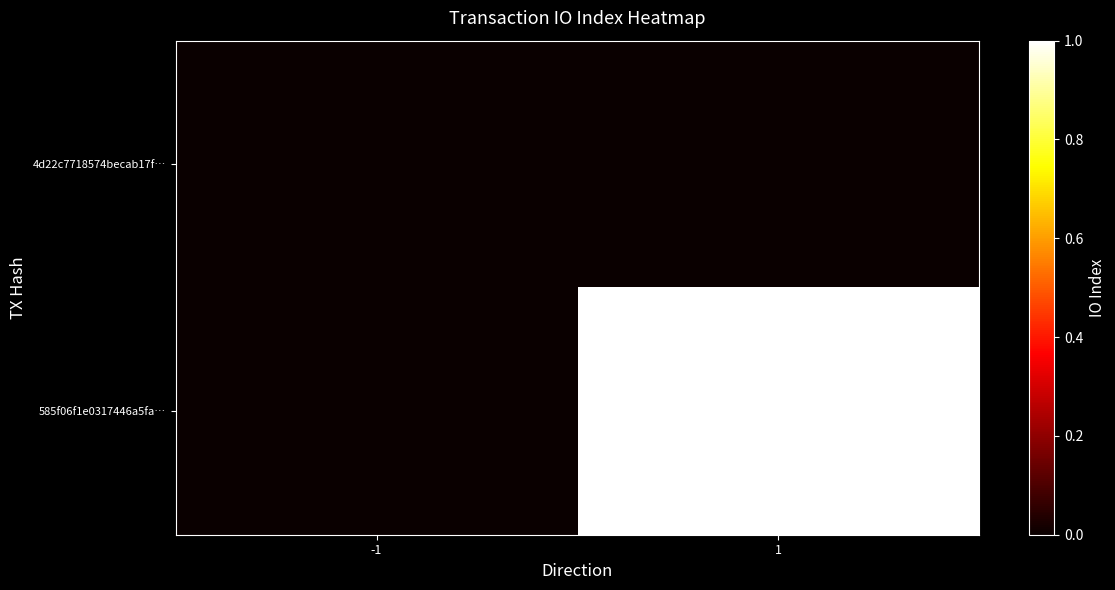

Reading left to right, what are all the values shown in this chart?

4d22c7718574becab17f…: -1=0	1=0
585f06f1e0317446a5fa…: -1=0	1=1